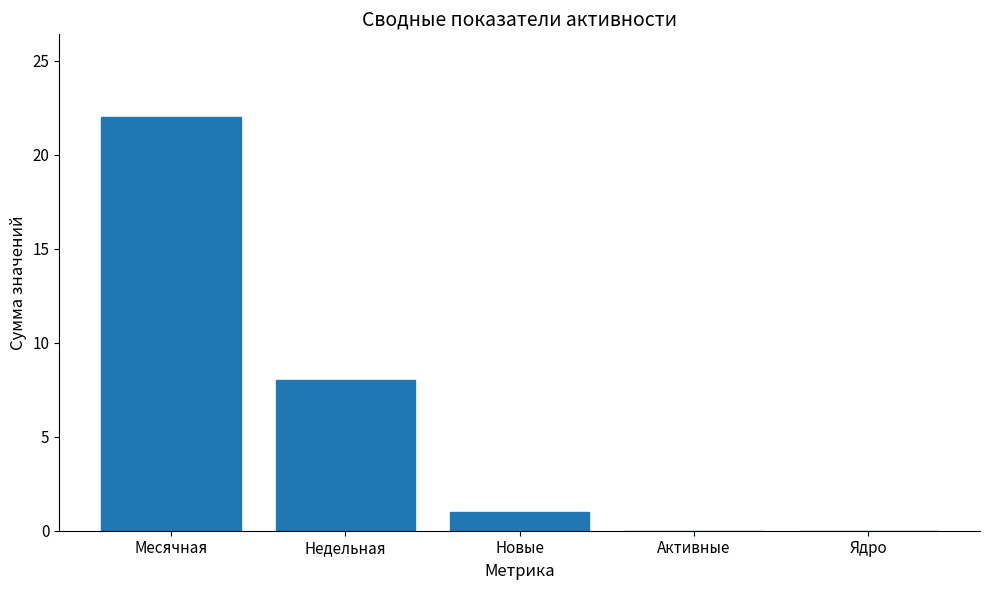

The value at Ядро is 11. True or false?

False